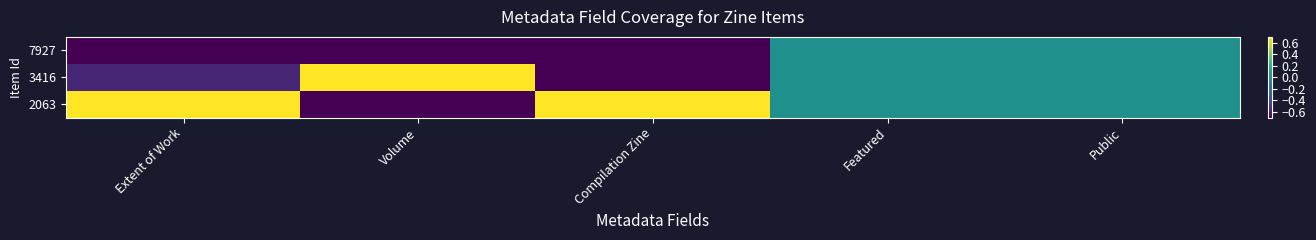

At how many categories does at least one series exceed 0?

3